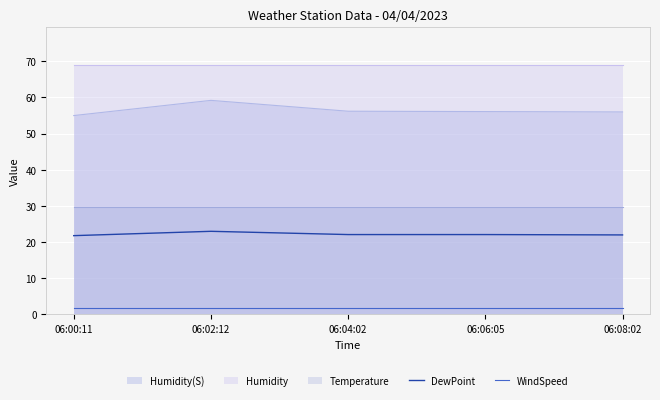

True or false: DewPoint and WindSpeed cross at least once.

False